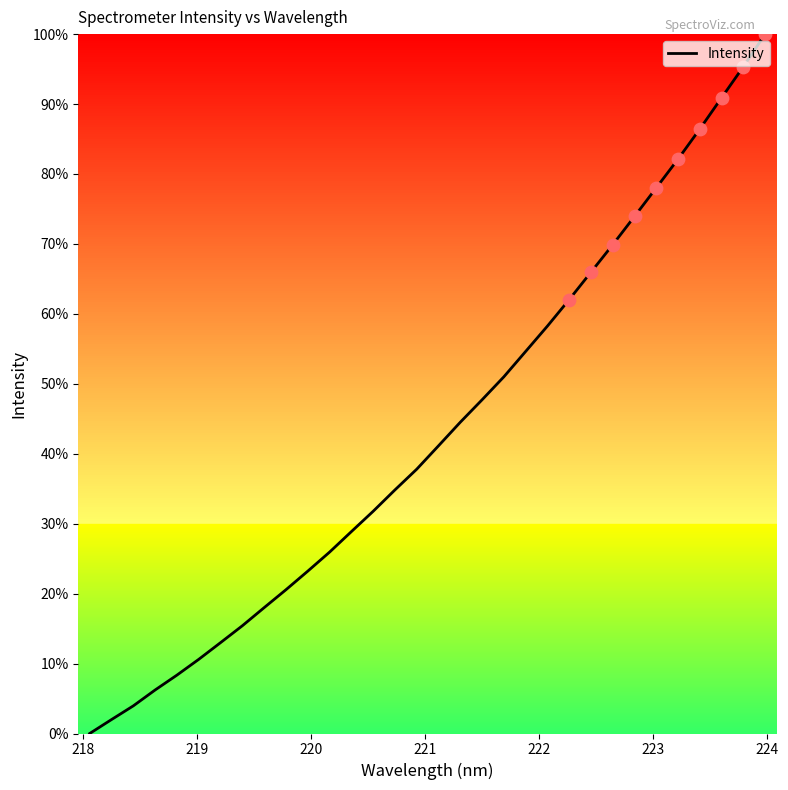

What is the maximum value shown in the chart?

100.0